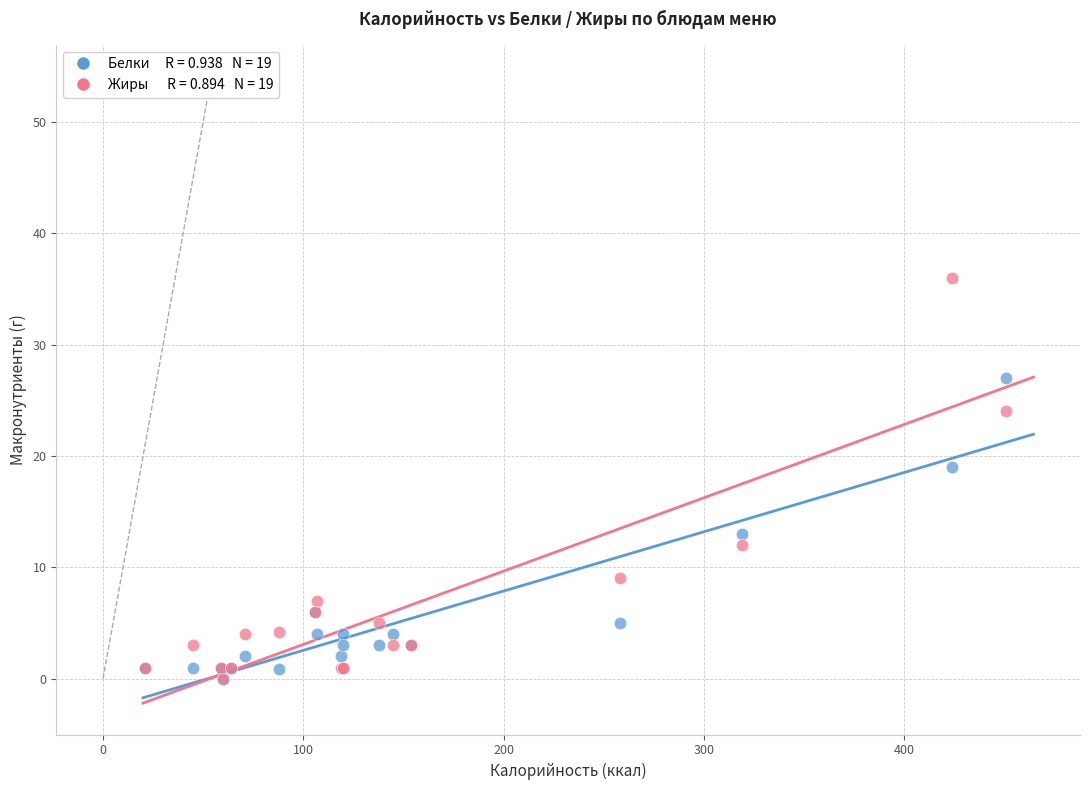

Across all series, what Y value is closest to 18?

19.0